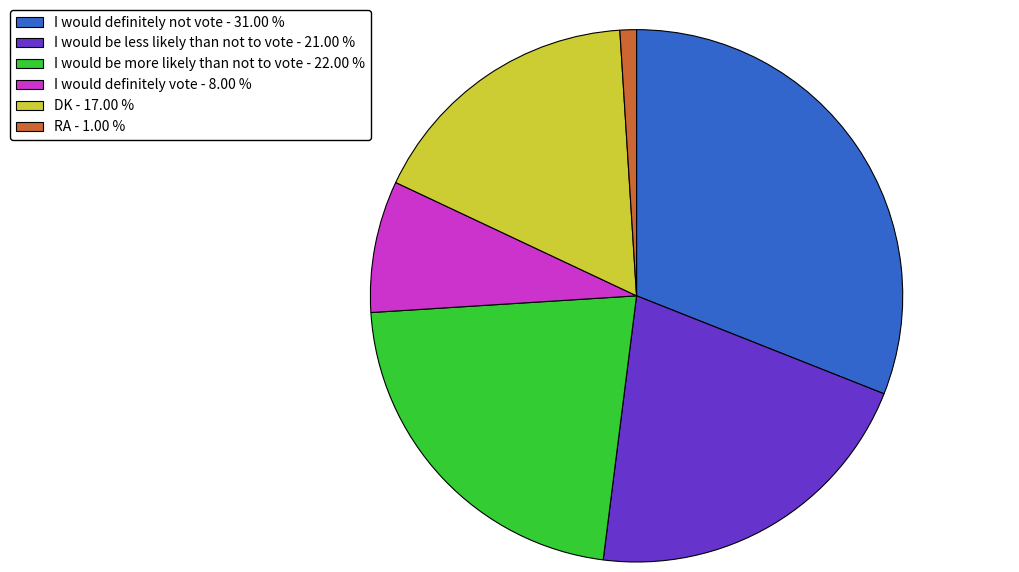

Is the sum of I would definitely vote and I would be more likely than not to vote greater than half?

No